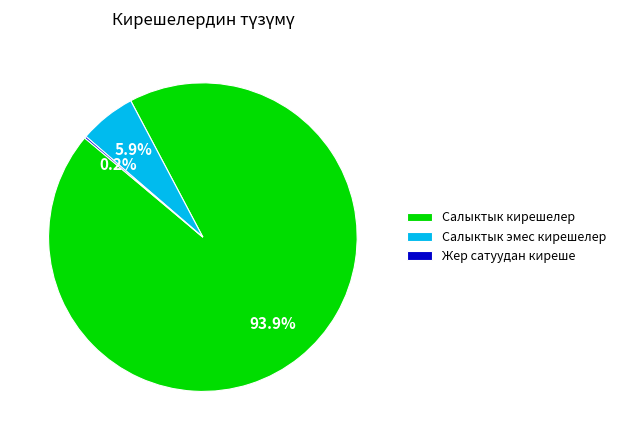

What is the largest slice in the pie chart?

Салыктык кирешелер